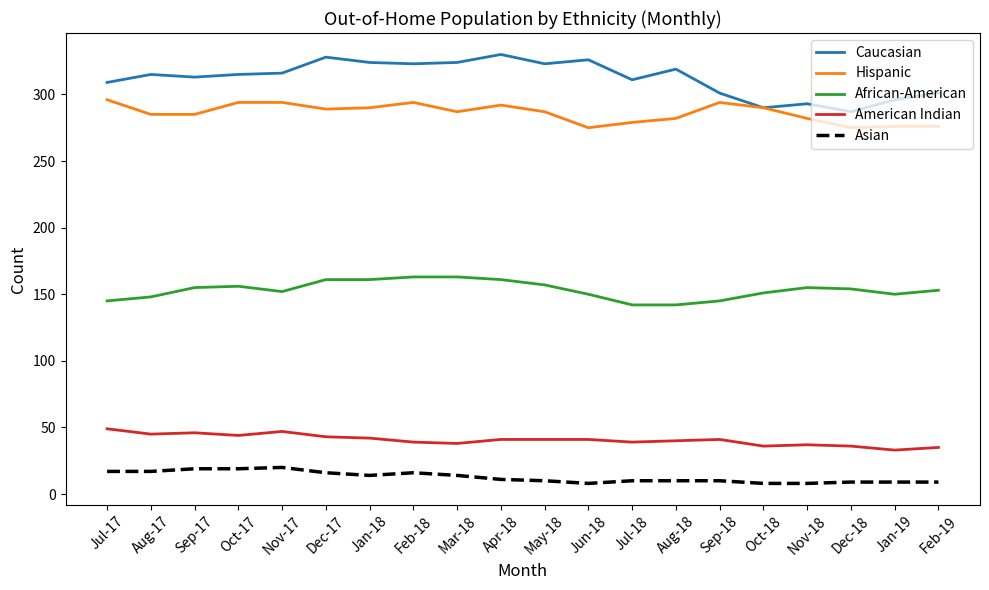

Which series changed the most between May-18 and Sep-18?

Caucasian